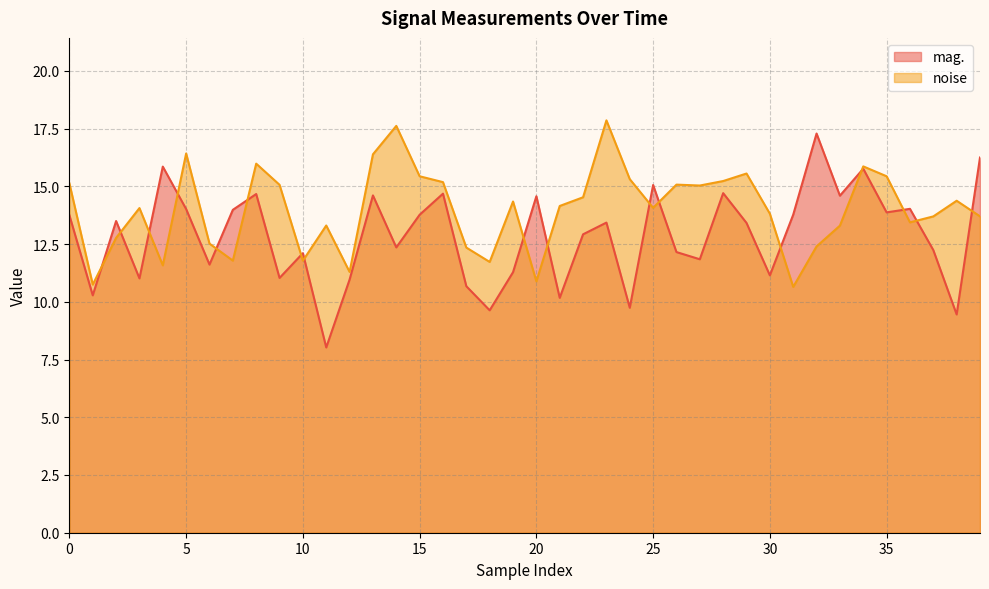

At which label does mag. reach its peak?

32